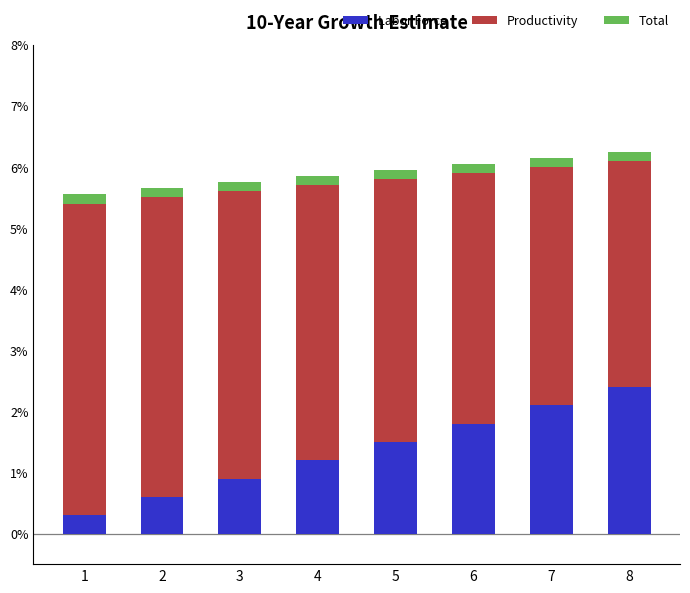

What is the highest value of the Labor Force series?

2.4